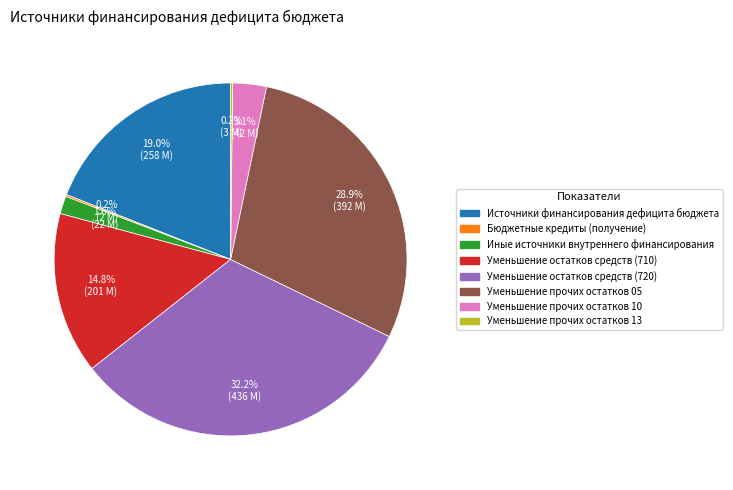

What is the ratio of the value at Источники финансирования дефицита бюджета to the value at Уменьшение прочих остатков 05?

0.7